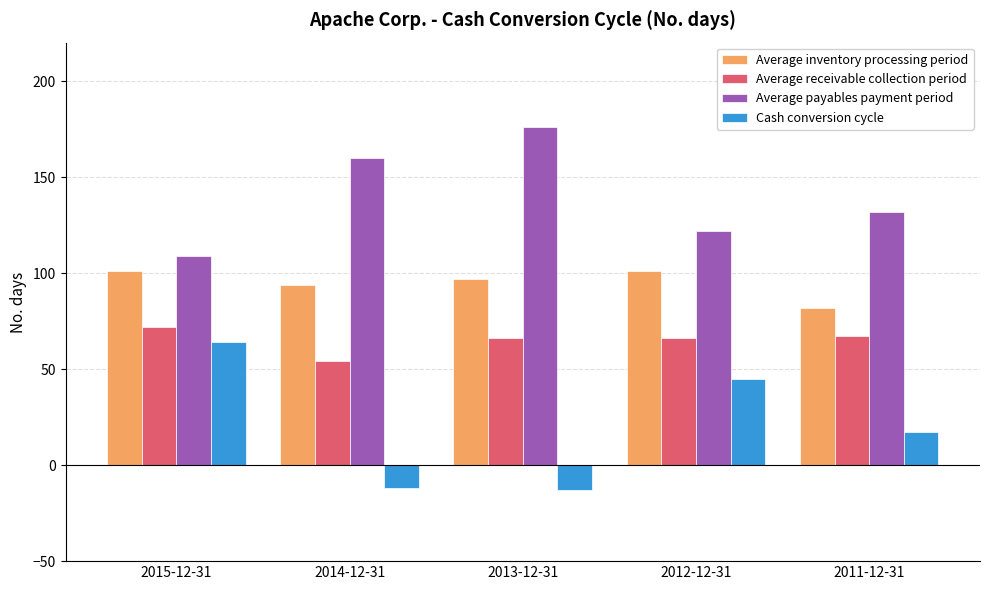

How many distinct data groups are displayed?

4